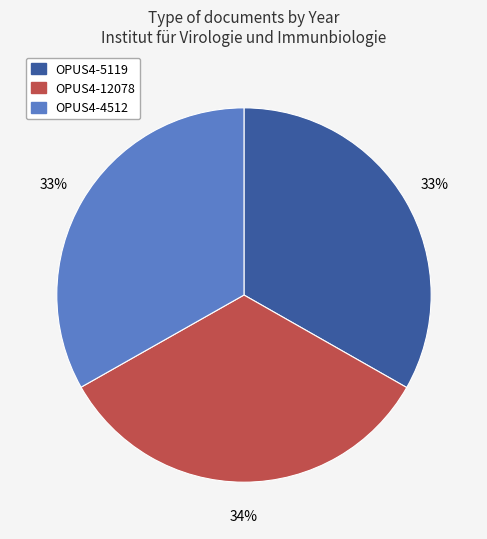

Combined, do OPUS4-12078 and OPUS4-5119 account for over 50%?

Yes